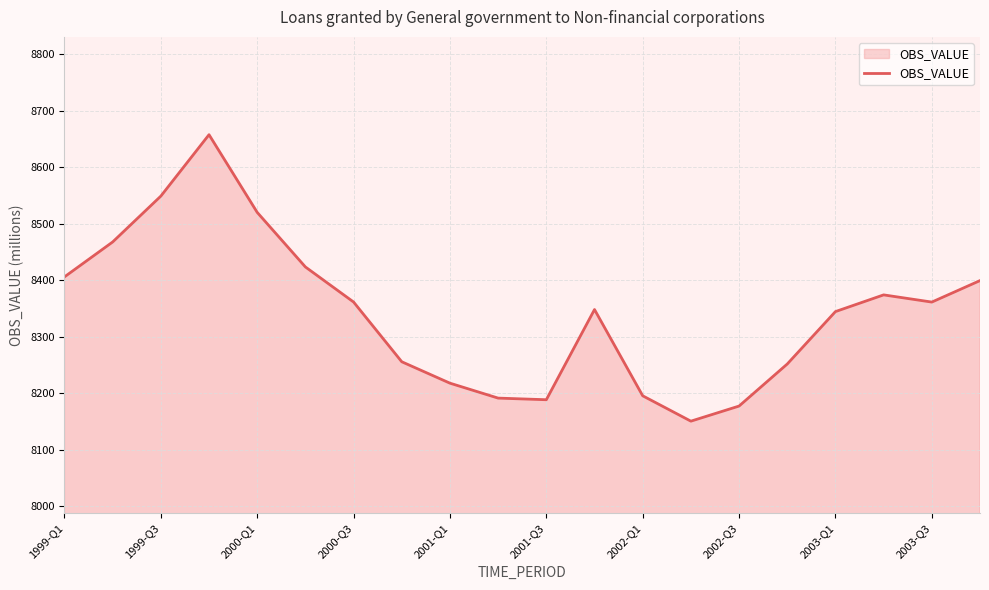

What is the difference between the maximum and minimum values?

507.1